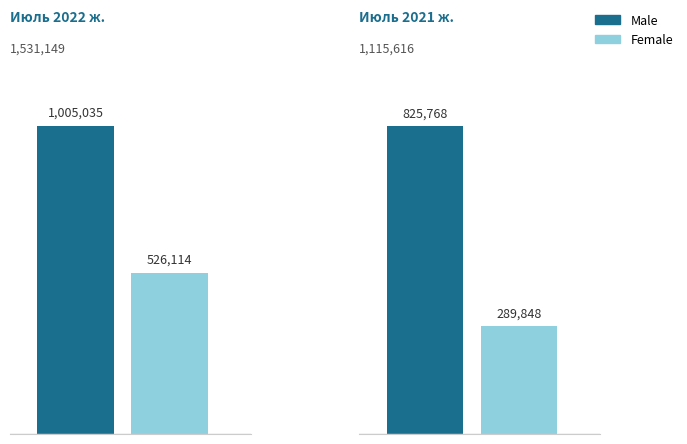

Are the bars horizontal?

No